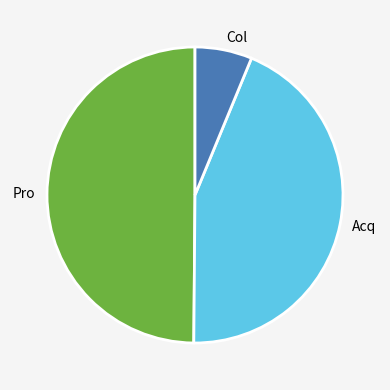

Is there a majority slice in this chart?

No